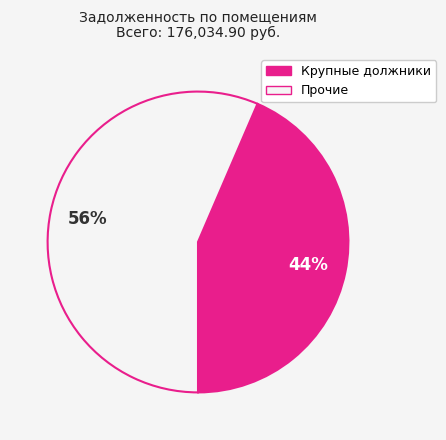

Is there any slice that represents more than half of the pie?

Yes